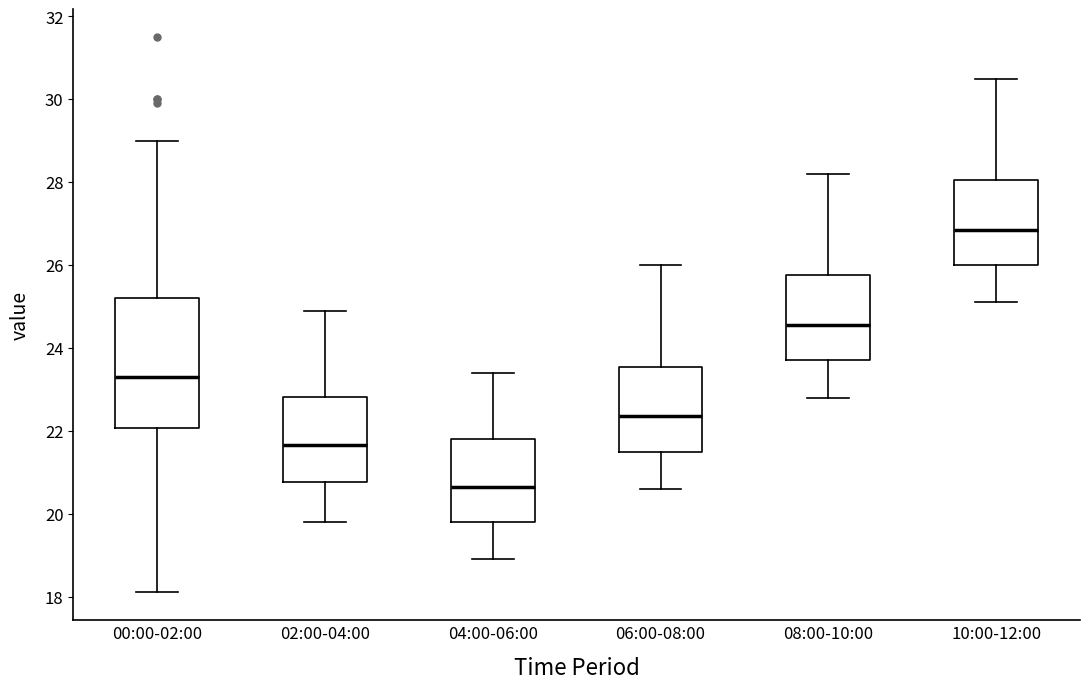

Where does the upper whisker of the box for 10:00-12:00 end on the y-axis? The values are not printed on the chart, so give them approximately, as read against the axis.

30.6